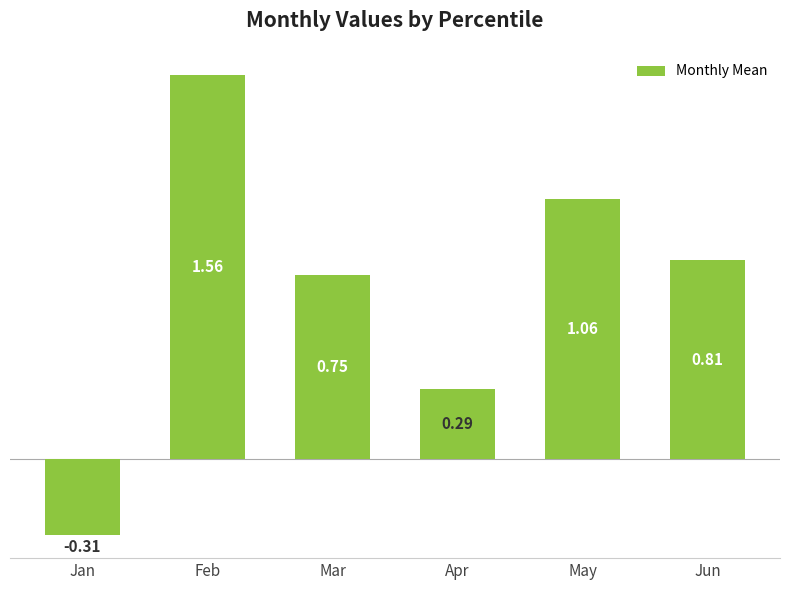

List the labels in order of value, smallest first.

Jan, Apr, Mar, Jun, May, Feb